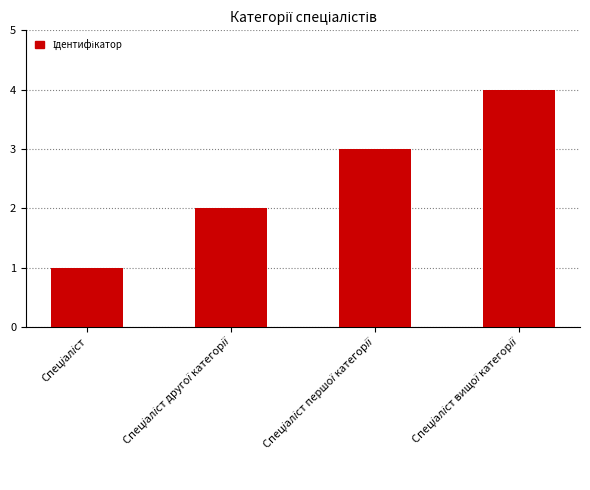

What is the difference between the maximum and second lowest values?

2